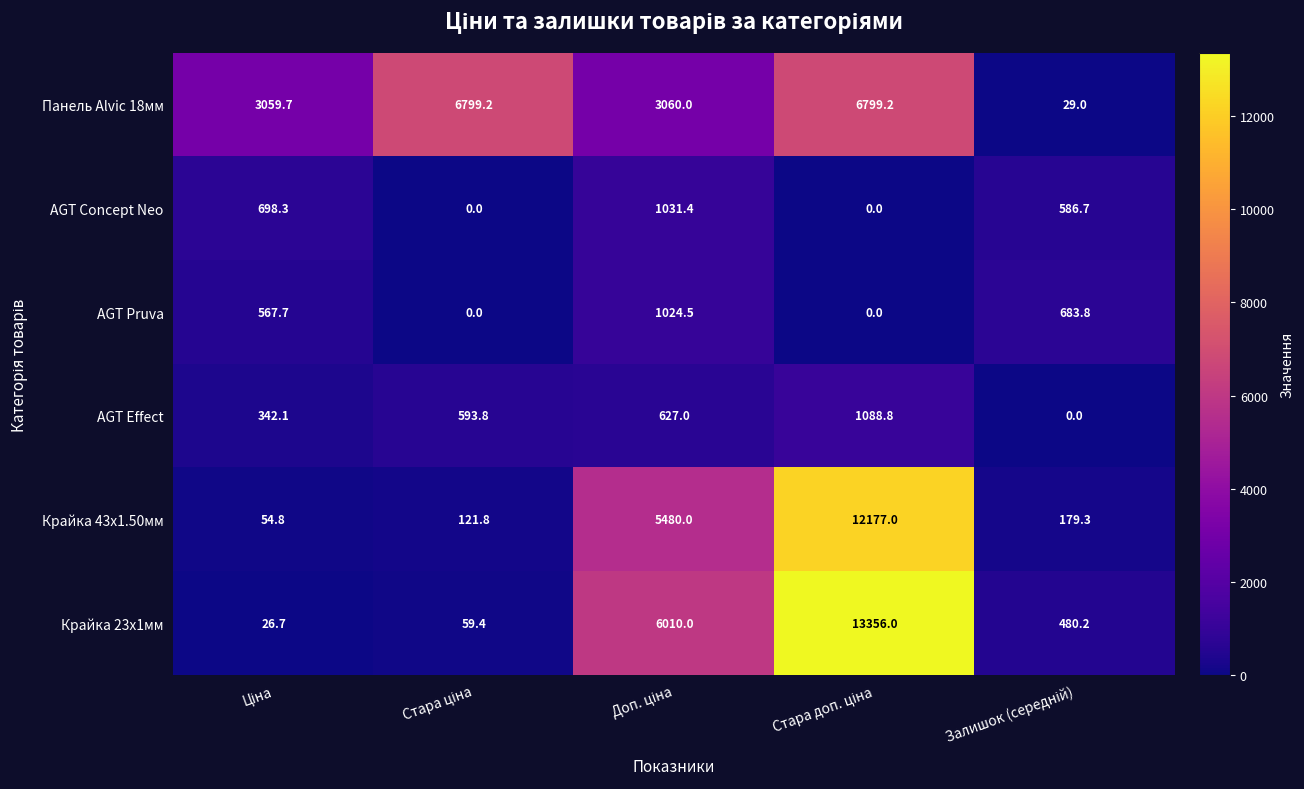

Which series has the largest total across all categories?

Крайка 23x1мм